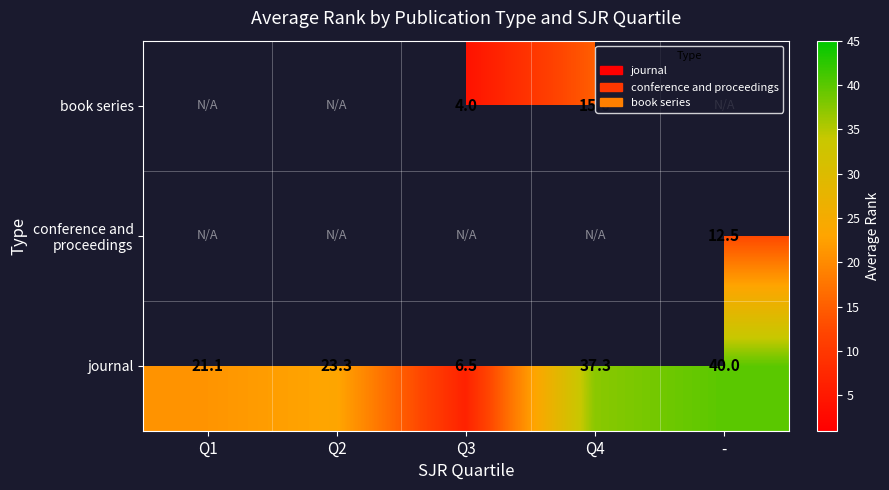

At which label does journal reach its peak?

-